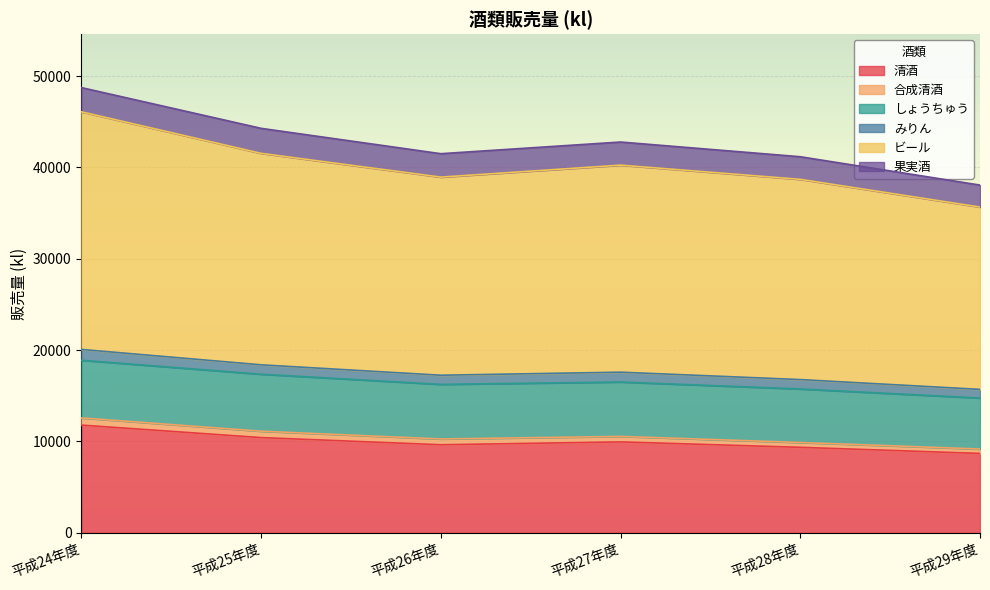

True or false: 果実酒 has a value of 3454 at 平成28年度.

False